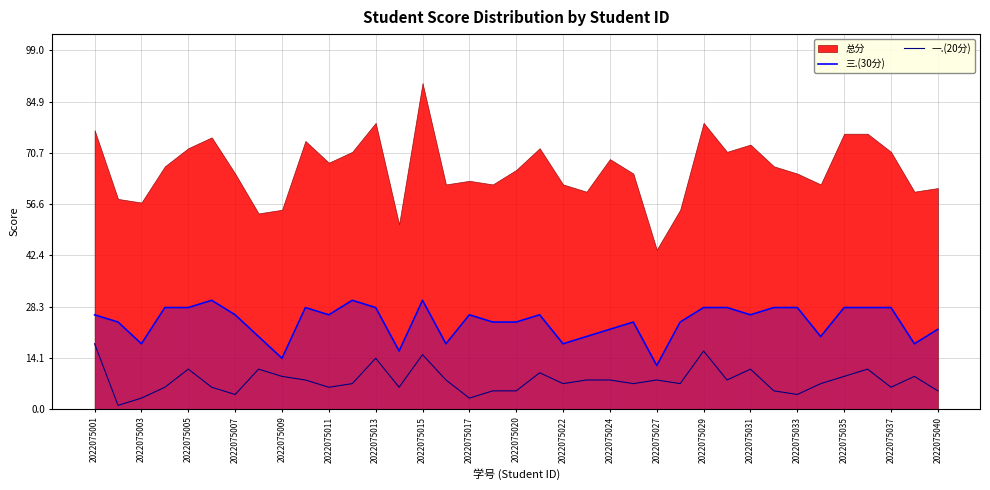

How many lines are shown in the chart?

2